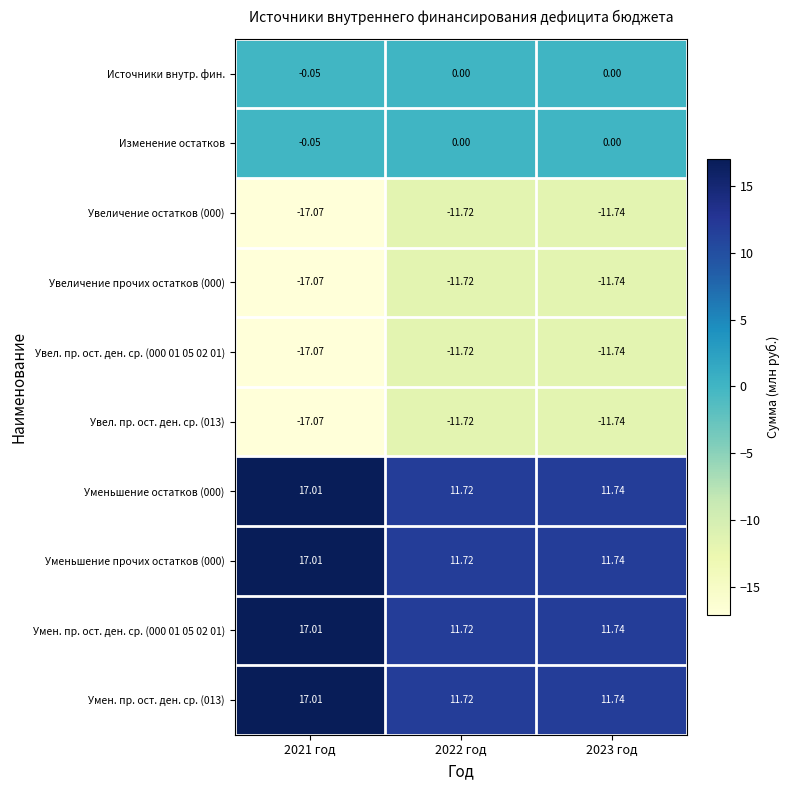

Reading left to right, transcribe all the data shown in this chart.

Источники внутр. фин.: 2021 год=-0.1	2022 год=0.0	2023 год=0.0
Изменение остатков: 2021 год=-0.1	2022 год=0.0	2023 год=0.0
Увеличение остатков (000): 2021 год=-17.1	2022 год=-11.7	2023 год=-11.7
Увеличение прочих остатков (000): 2021 год=-17.1	2022 год=-11.7	2023 год=-11.7
Увел. пр. ост. ден. ср. (000 01 05 02 01): 2021 год=-17.1	2022 год=-11.7	2023 год=-11.7
Увел. пр. ост. ден. ср. (013): 2021 год=-17.1	2022 год=-11.7	2023 год=-11.7
Уменьшение остатков (000): 2021 год=17.0	2022 год=11.7	2023 год=11.7
Уменьшение прочих остатков (000): 2021 год=17.0	2022 год=11.7	2023 год=11.7
Умен. пр. ост. ден. ср. (000 01 05 02 01): 2021 год=17.0	2022 год=11.7	2023 год=11.7
Умен. пр. ост. ден. ср. (013): 2021 год=17.0	2022 год=11.7	2023 год=11.7